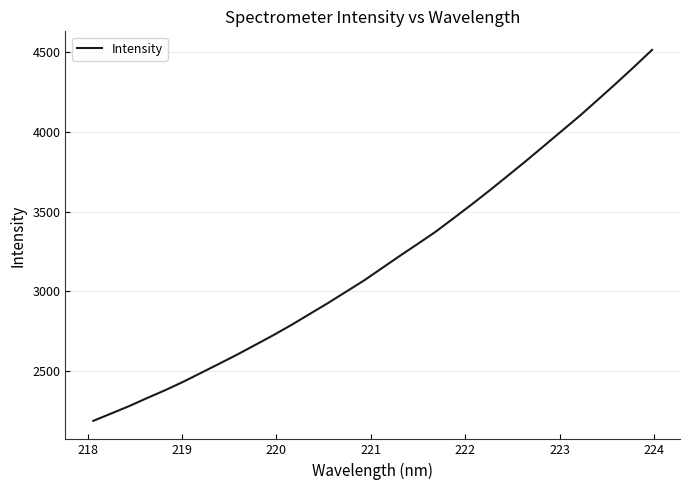

What is the greatest value displayed?

4516.2